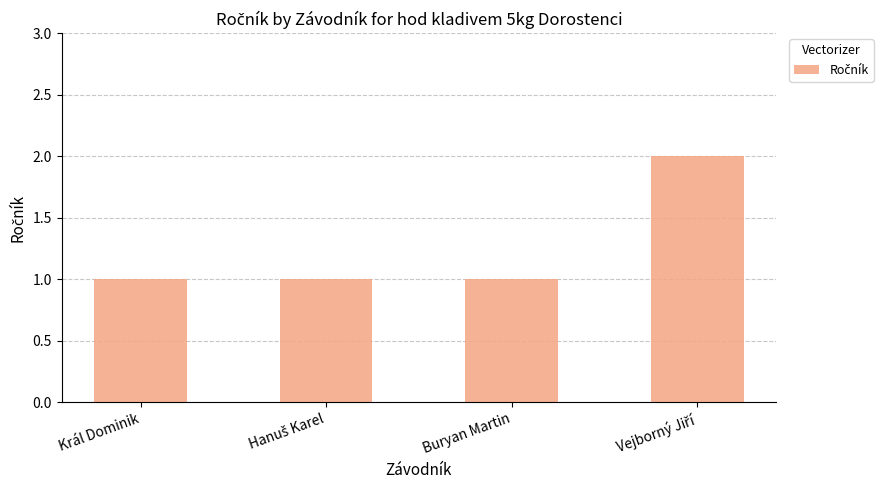

What is the value of the 1st bar from the left?

1